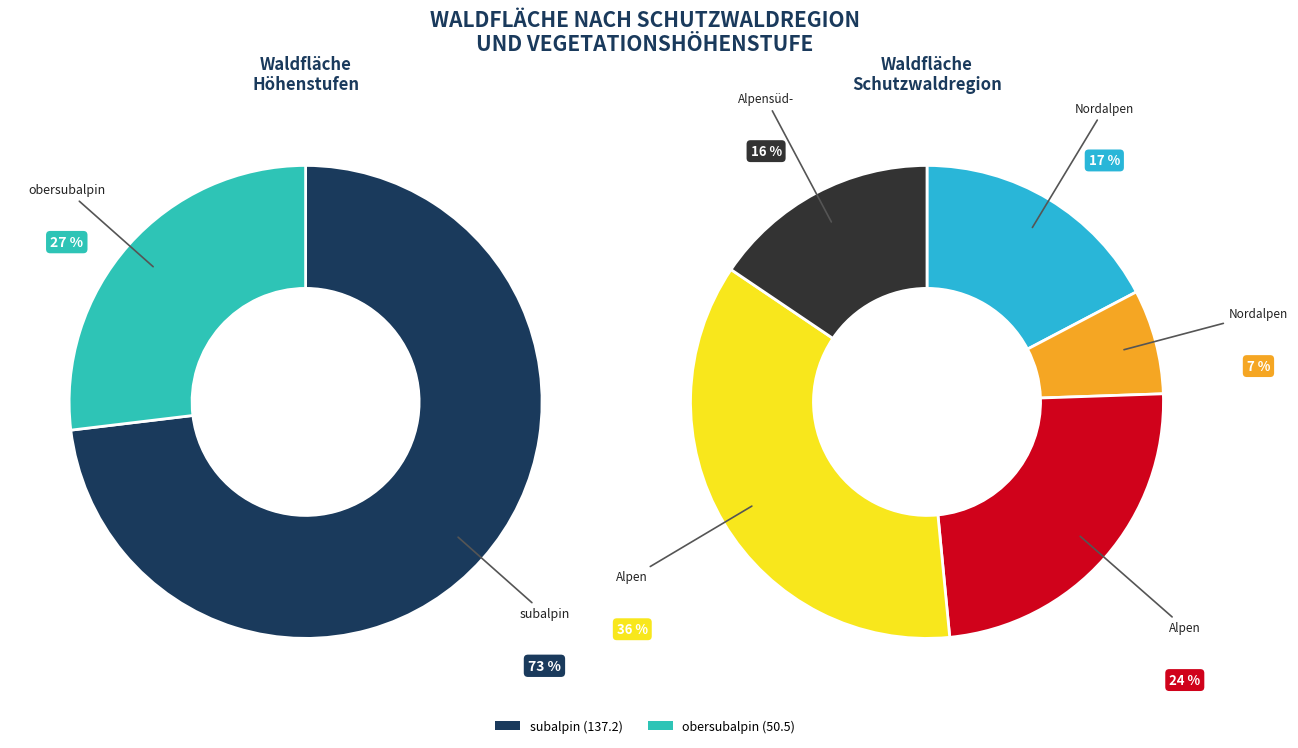

How much of the chart is everything except Nordalpen West?

92.3%